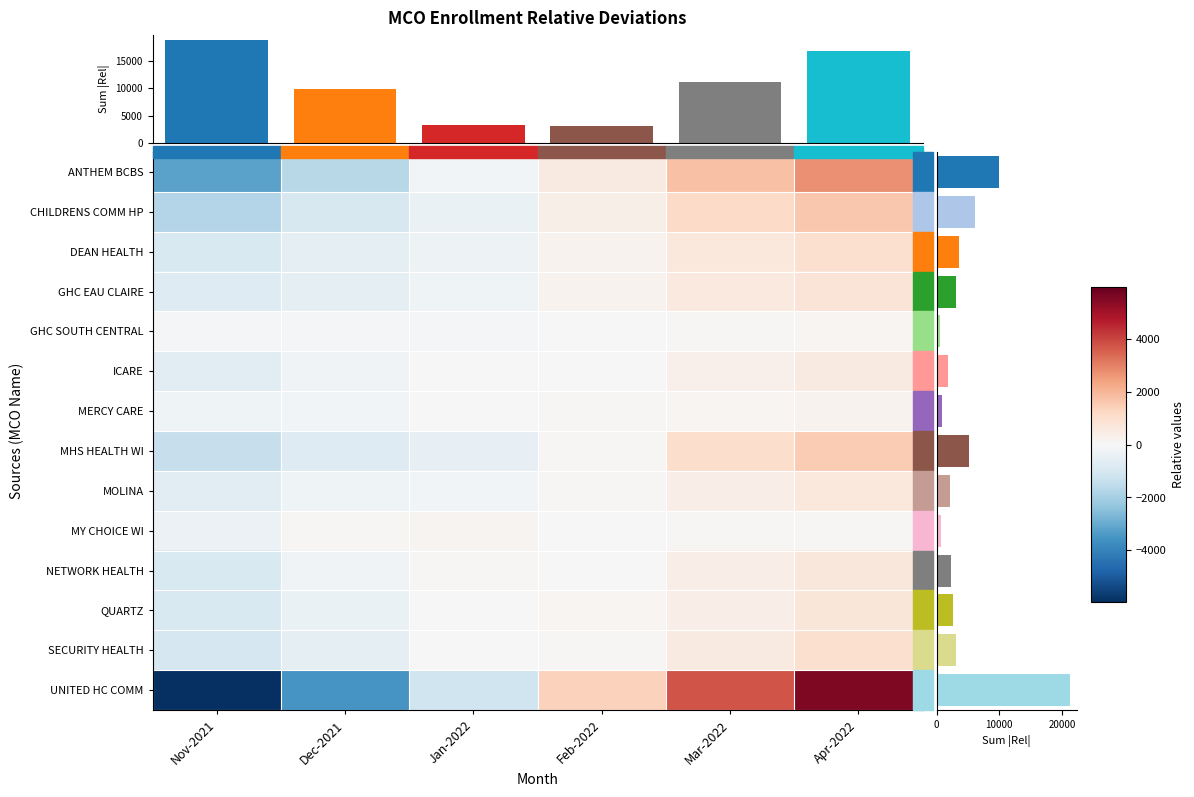

Between Apr-2022 and Mar-2022, which is larger?

Apr-2022